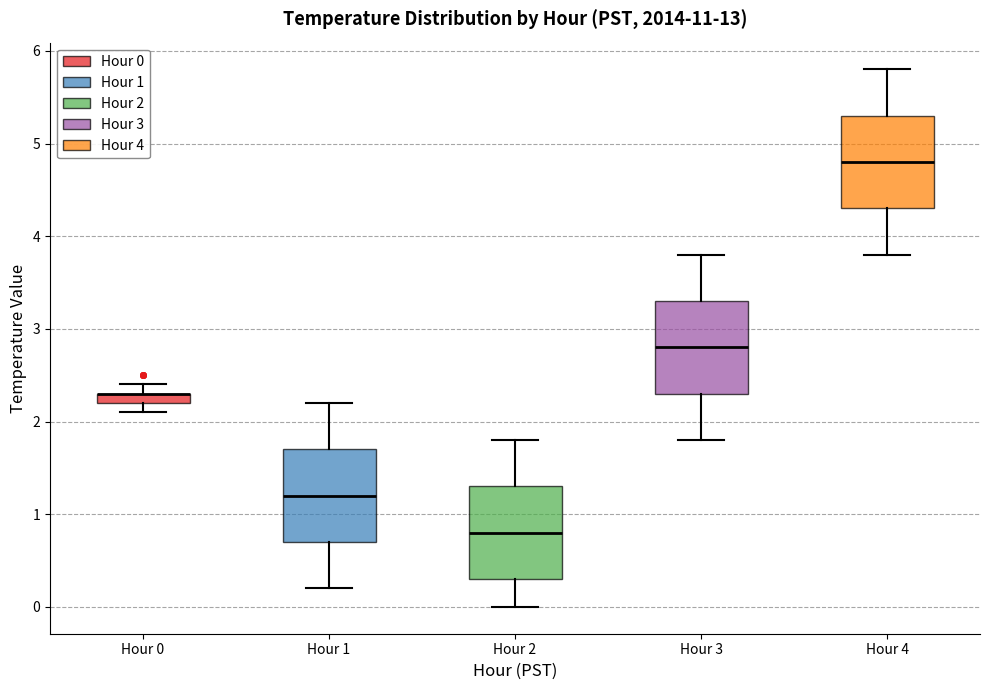

Where does the upper whisker of the box for Hour 3 end on the y-axis? The values are not printed on the chart, so give them approximately, as read against the axis.

3.8